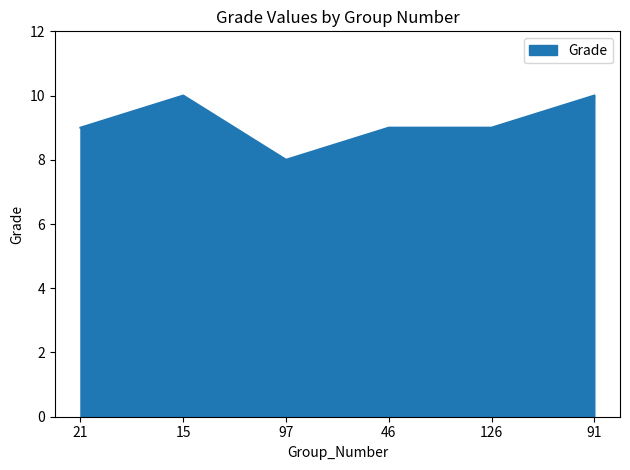

Approximately how many times larger is the value at 46 compared to 126?

1.0